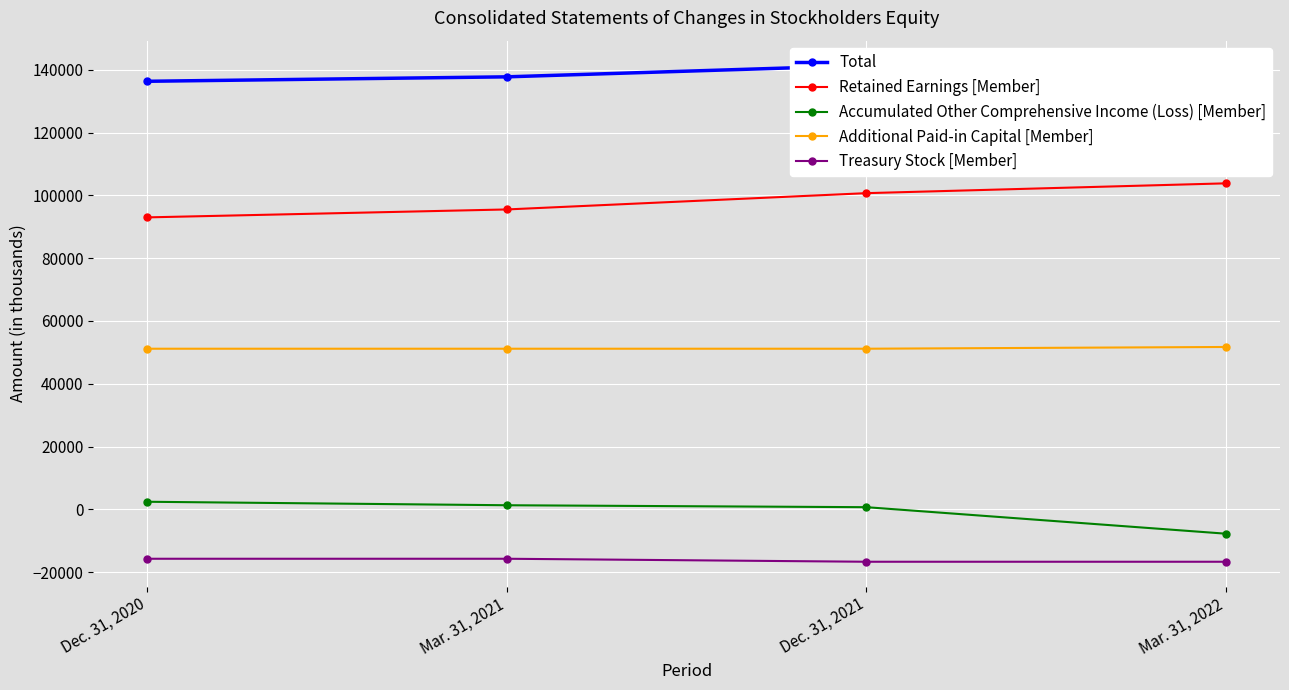

Which series has the largest total across all categories?

Total